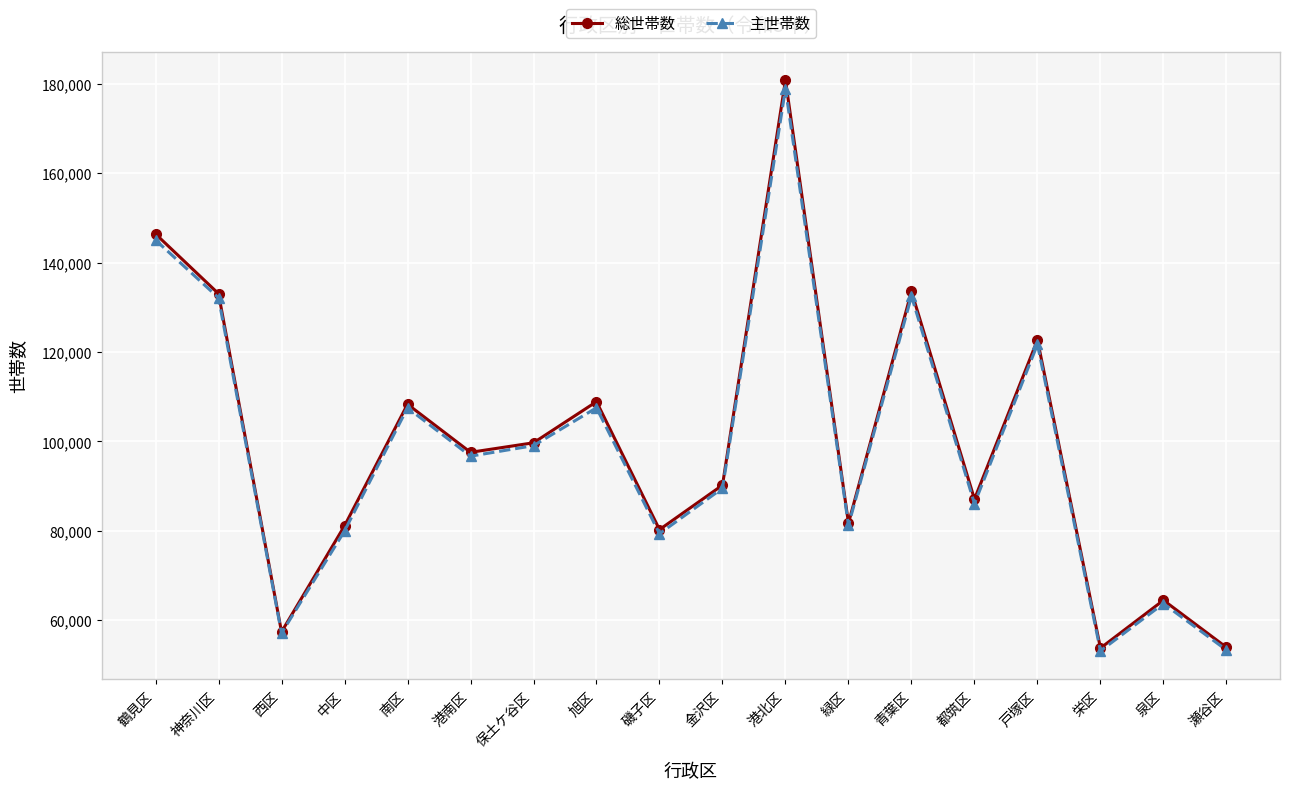

What is the total value across all series at 港北区?

359720